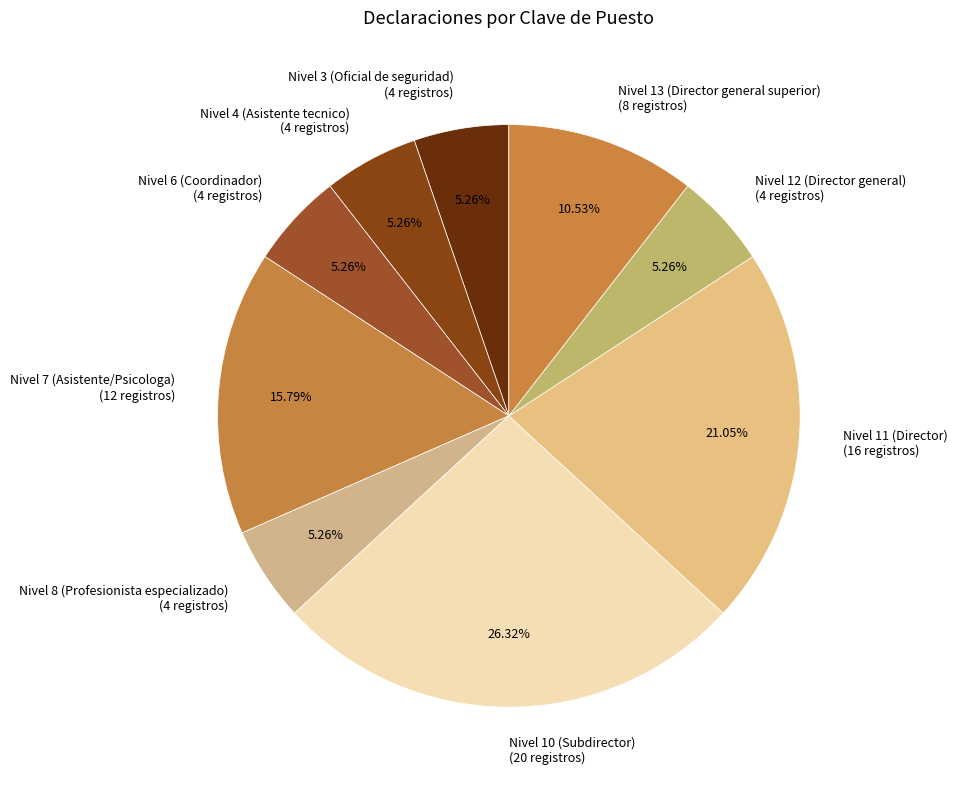

How many segments does this pie chart have?

9